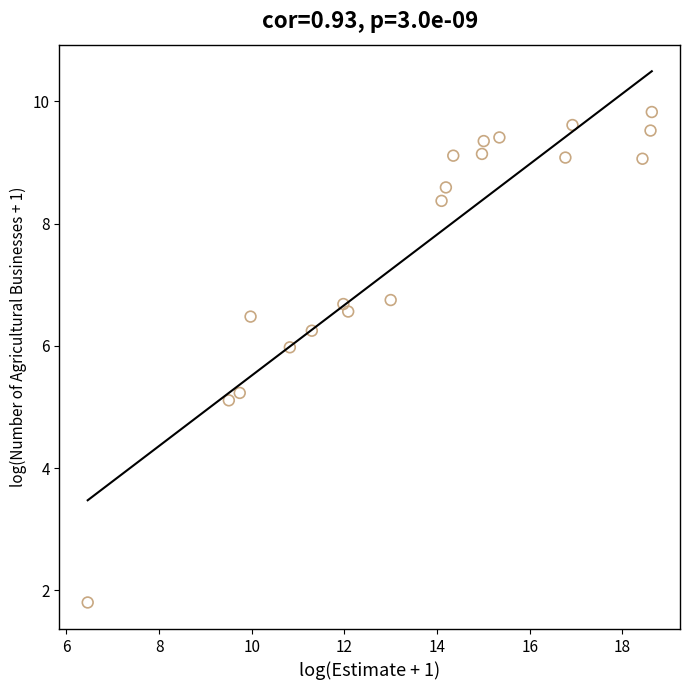

What is the range of X values (max minus min)?

12.2